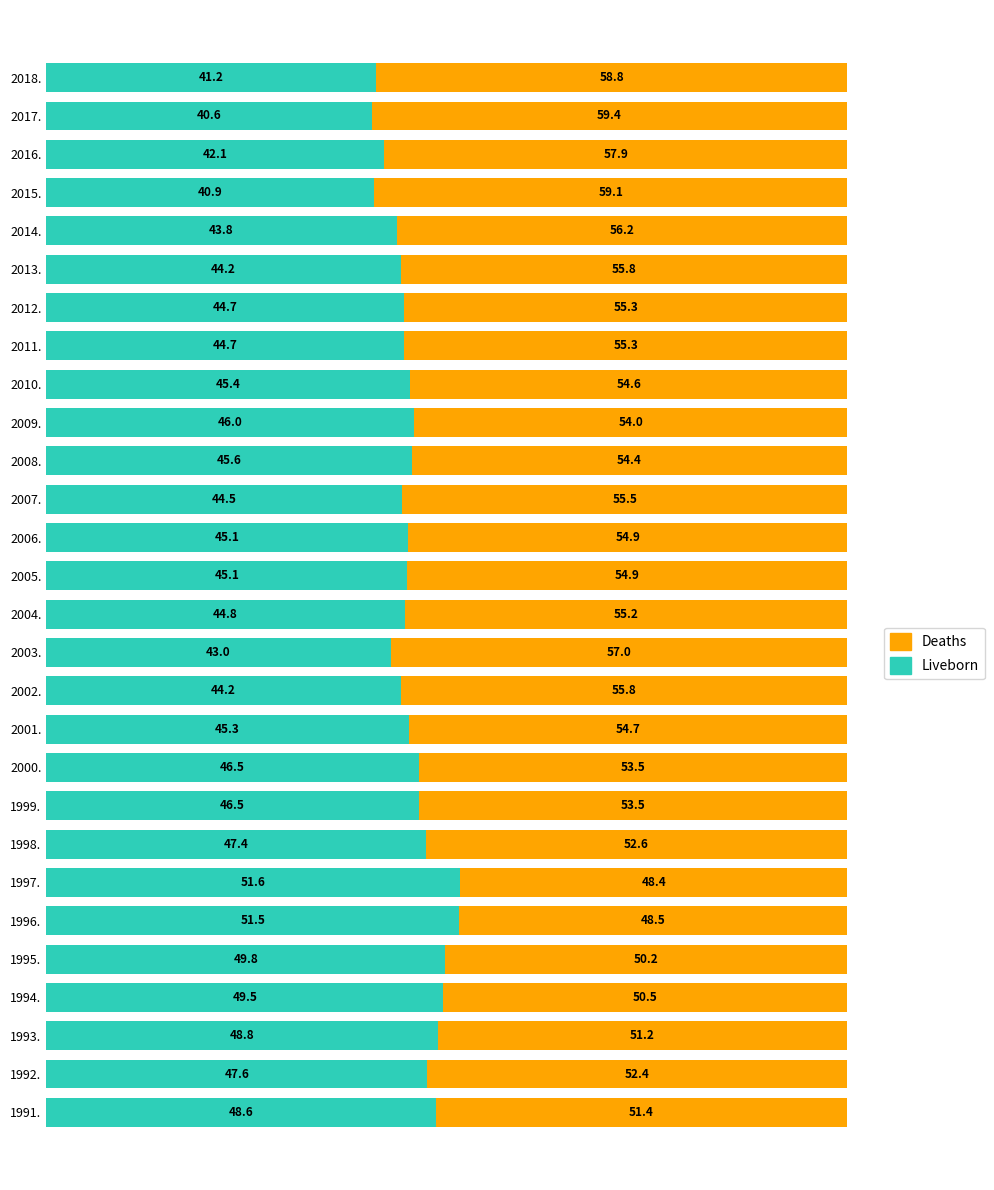

What is the difference between the second highest and second lowest values in the Liveborn series?

10.6